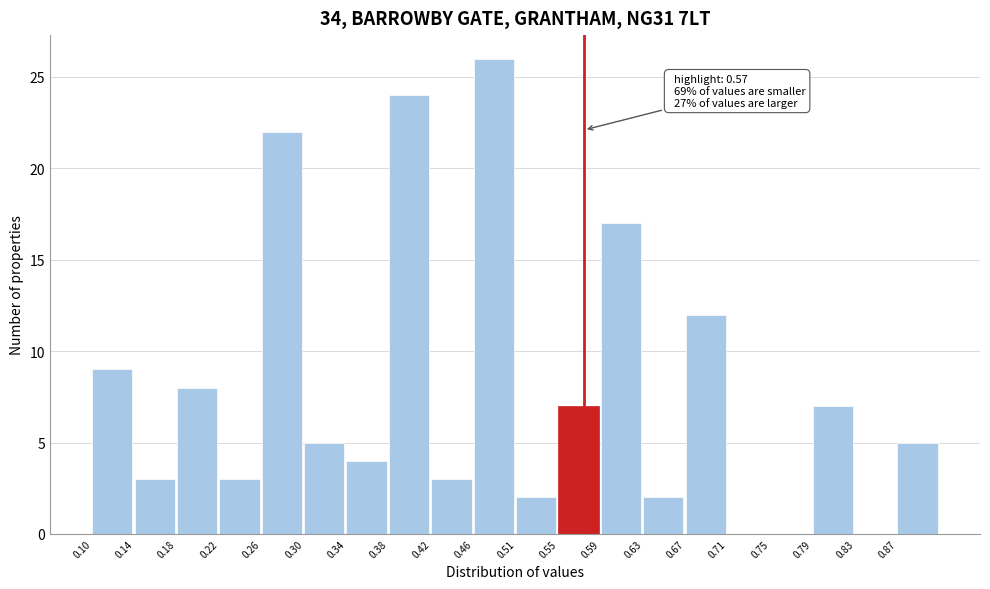

Over which range of the x-axis is the bar tallest?

0.465 to 0.505